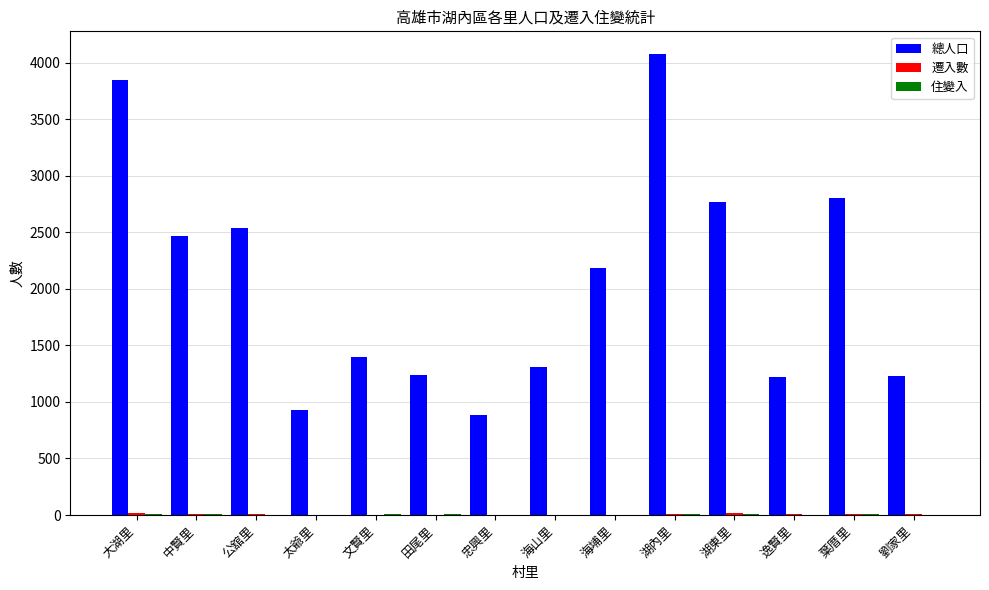

Is it true that 總人口 equals 1273 at 大湖里?

False